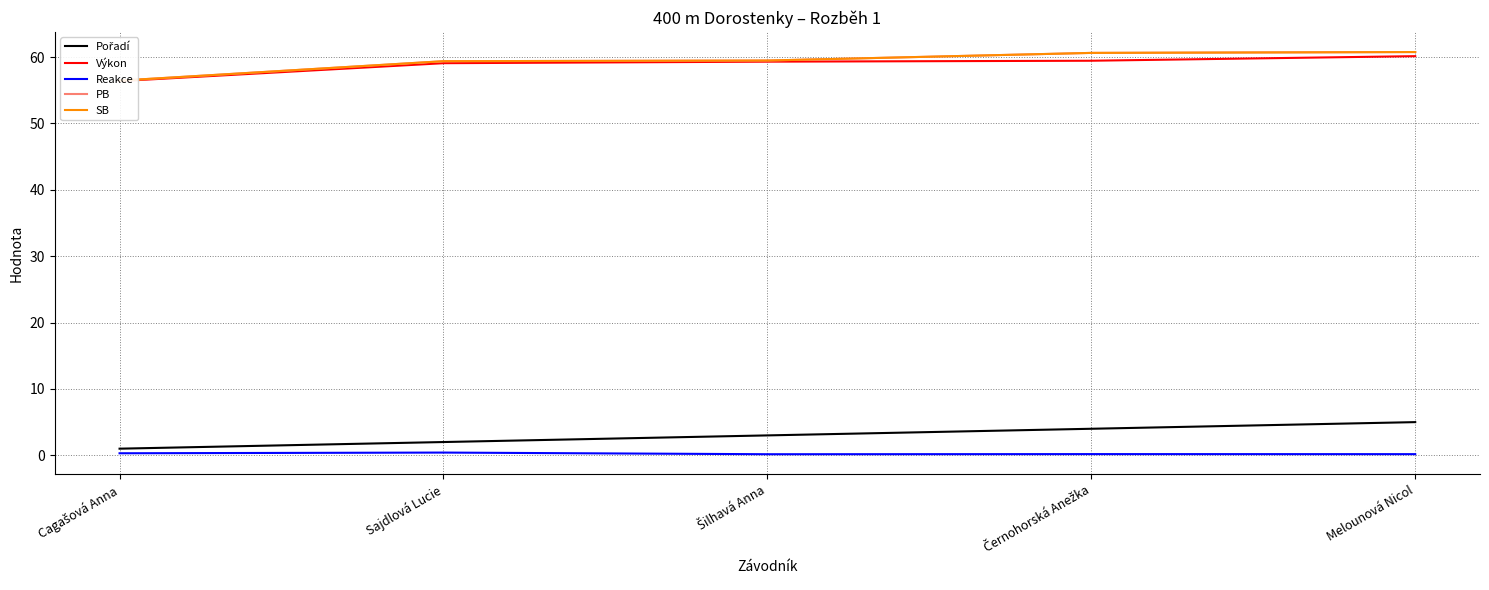

What is the sum of all SB values?

296.7